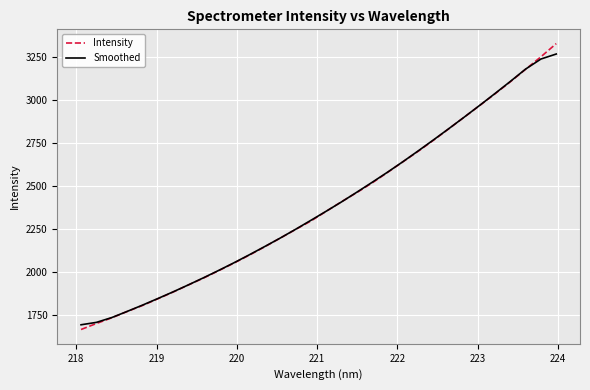

What is the minimum value for Smoothed?

1693.7